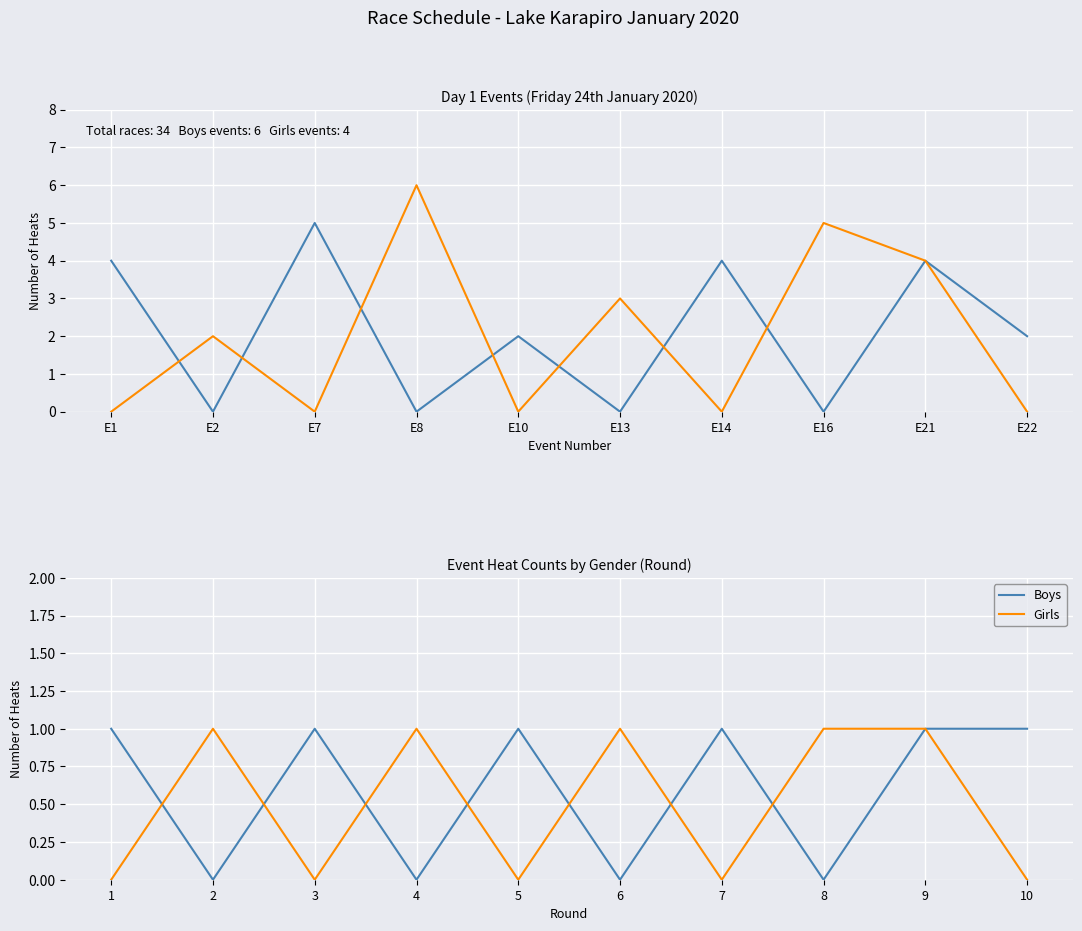

At which label does Girls reach its minimum?

1